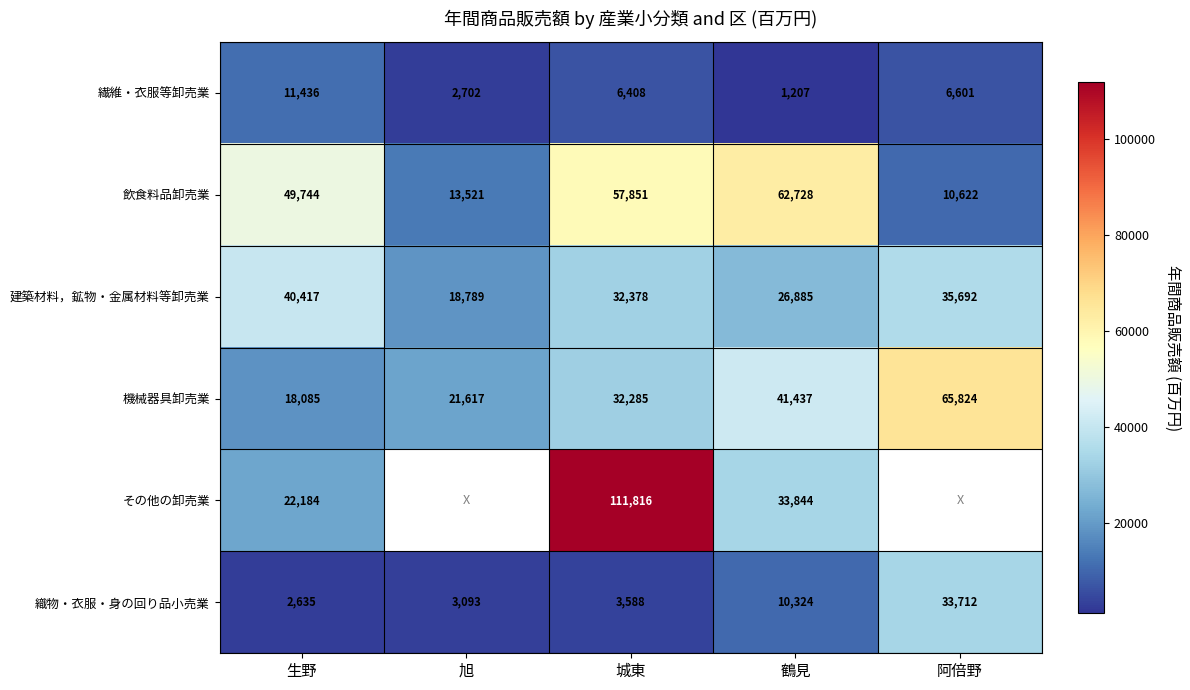

What is the average value of the 建築材料，鉱物・金属材料等卸売業 series?

30832